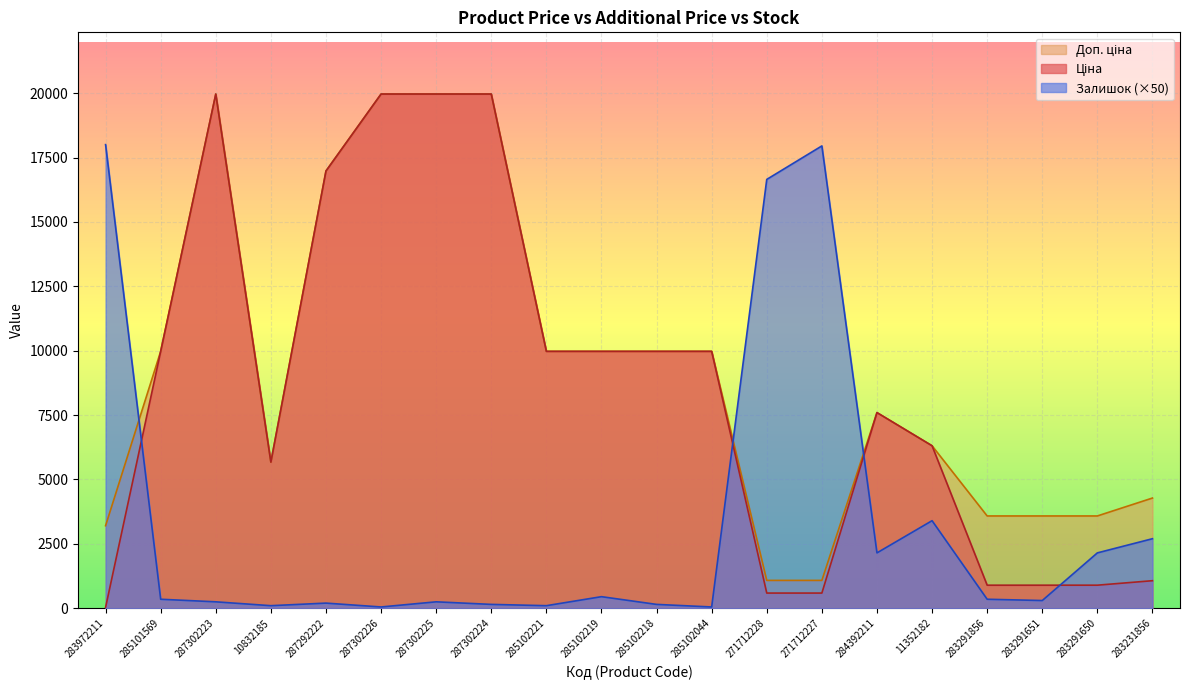

How many values in the Залишок series are below 350?

10